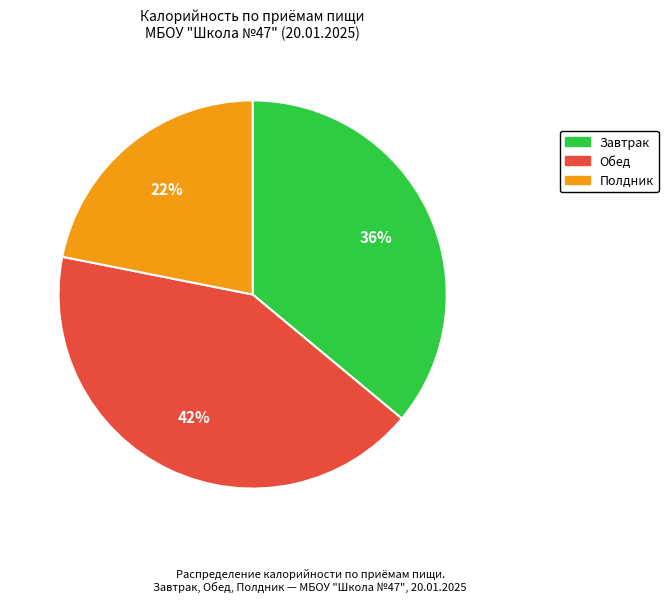

To the nearest percent, what is the difference between the largest and smallest slice percentages?

20%